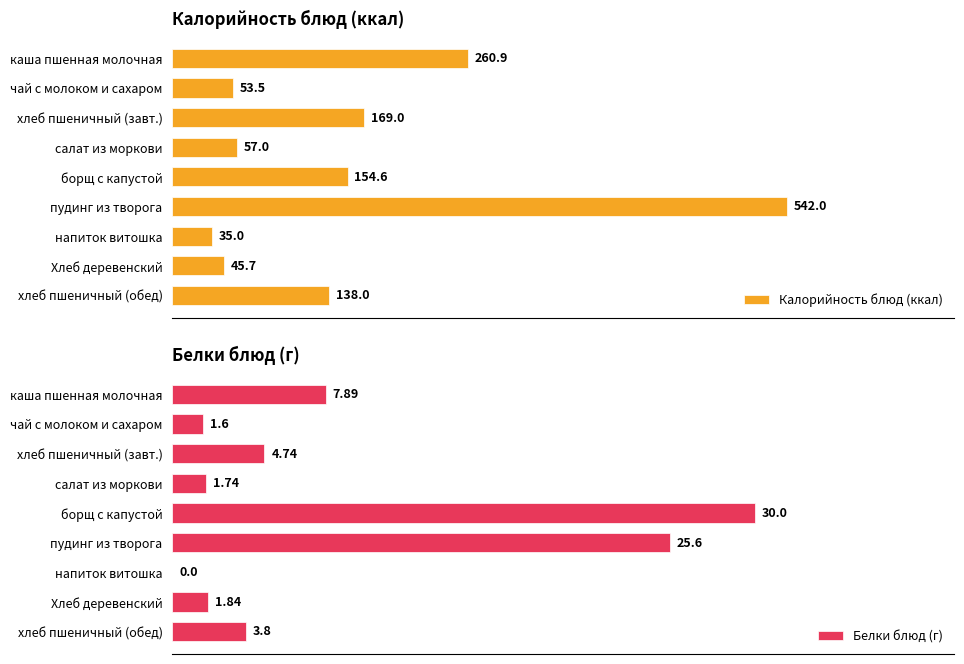

At which label is Белки блюд (г) closest to 15?

каша пшенная молочная